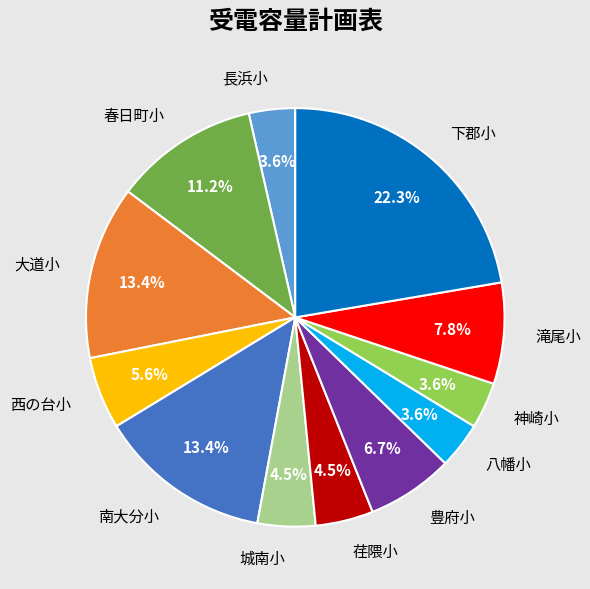

To the nearest percent, what portion does 滝尾小 represent?

8%